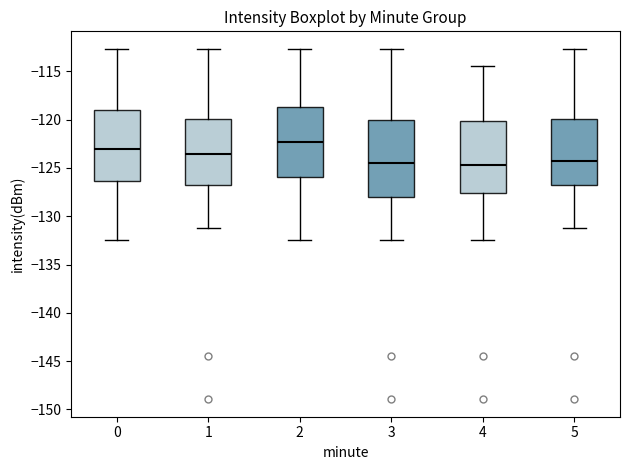

Reading left to right, read every box against the y-axis: the position of its median line, the range the box covers, and the ends of its whiskers. The values are not printed on the chart, so give them approximately, as read against the axis.

0: median -123.0, box -126.5 to -119.0, whiskers -132.5 to -112.5
1: median -123.5, box -127.0 to -120.0, whiskers -131.0 to -112.5
2: median -122.5, box -126.0 to -118.5, whiskers -132.5 to -112.5
3: median -124.5, box -128.0 to -120.0, whiskers -132.5 to -112.5
4: median -124.5, box -127.5 to -120.0, whiskers -132.5 to -114.5
5: median -124.0, box -127.0 to -120.0, whiskers -131.0 to -112.5